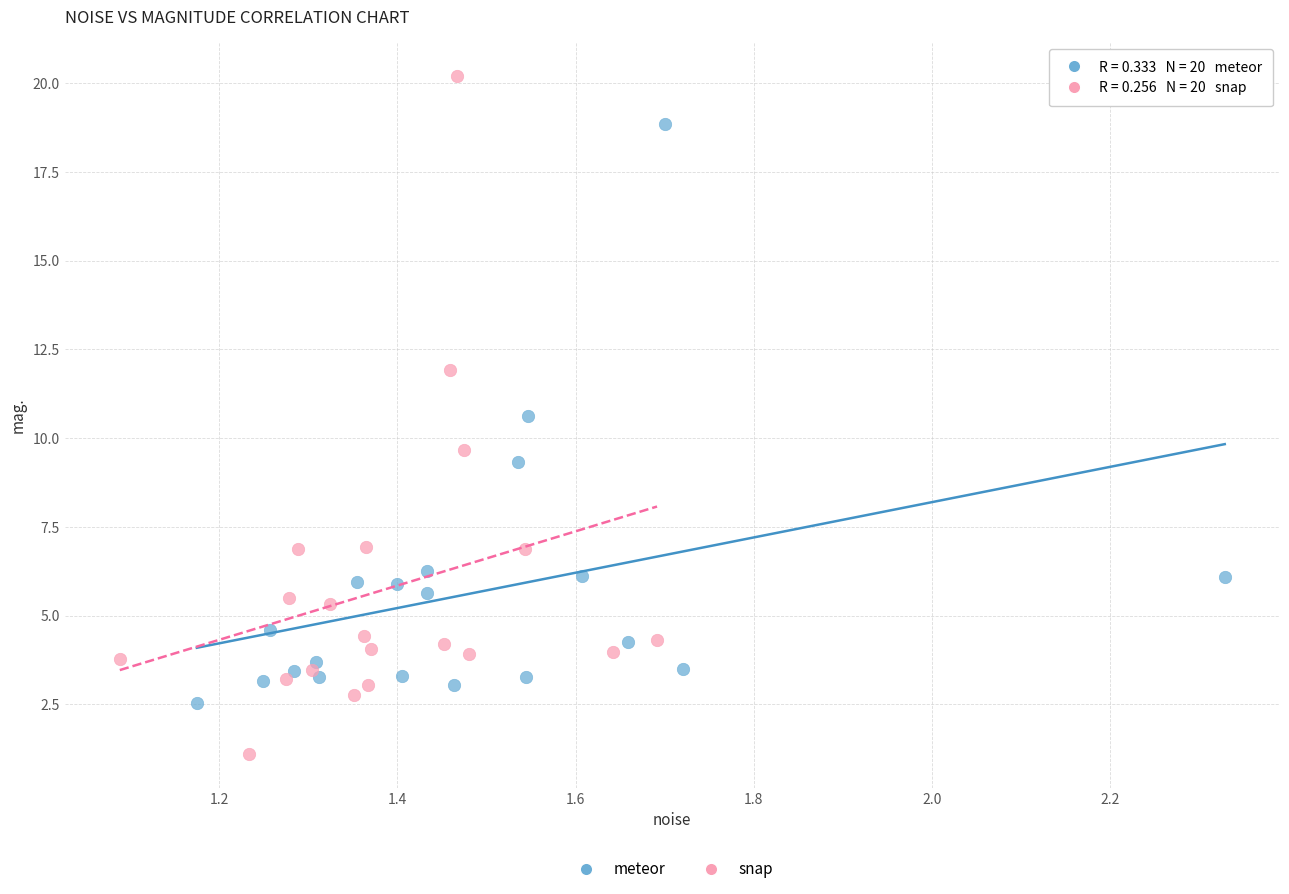

Which series contains the lowest Y value?

snap